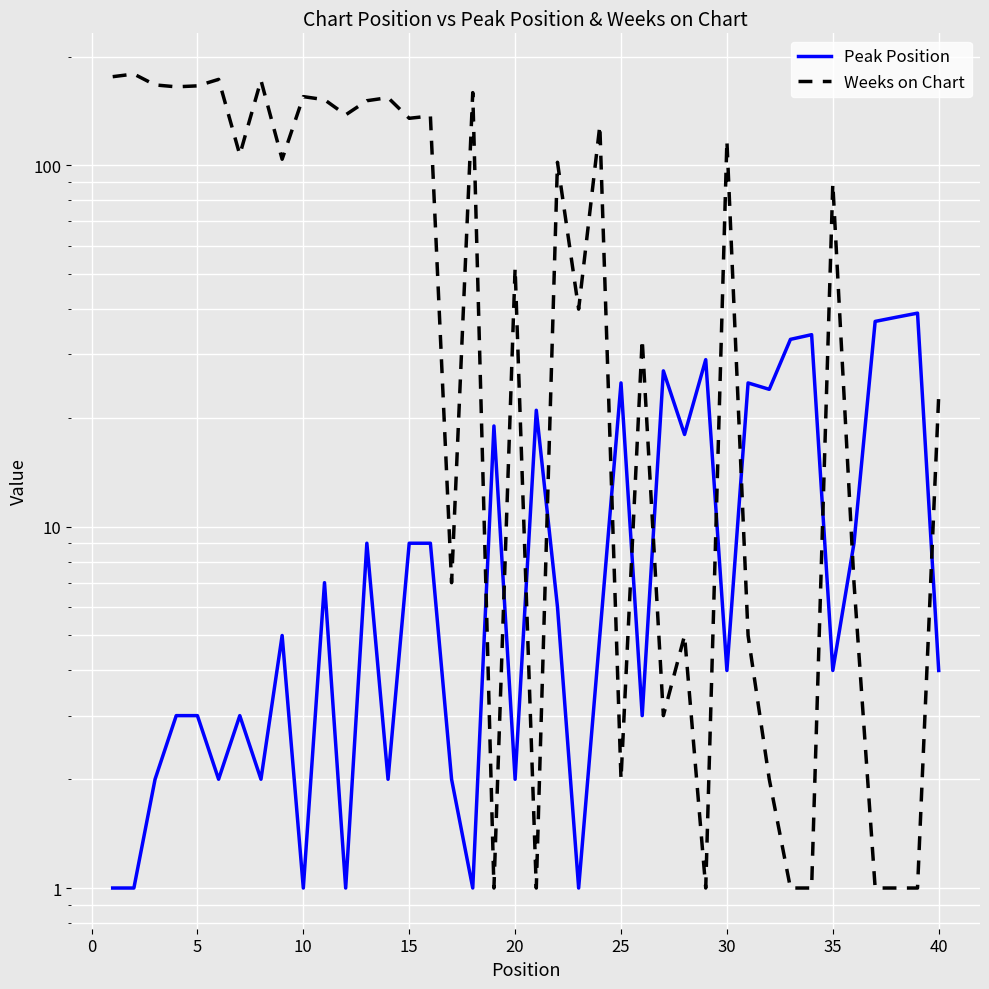

Which series has the largest total across all categories?

Weeks on Chart